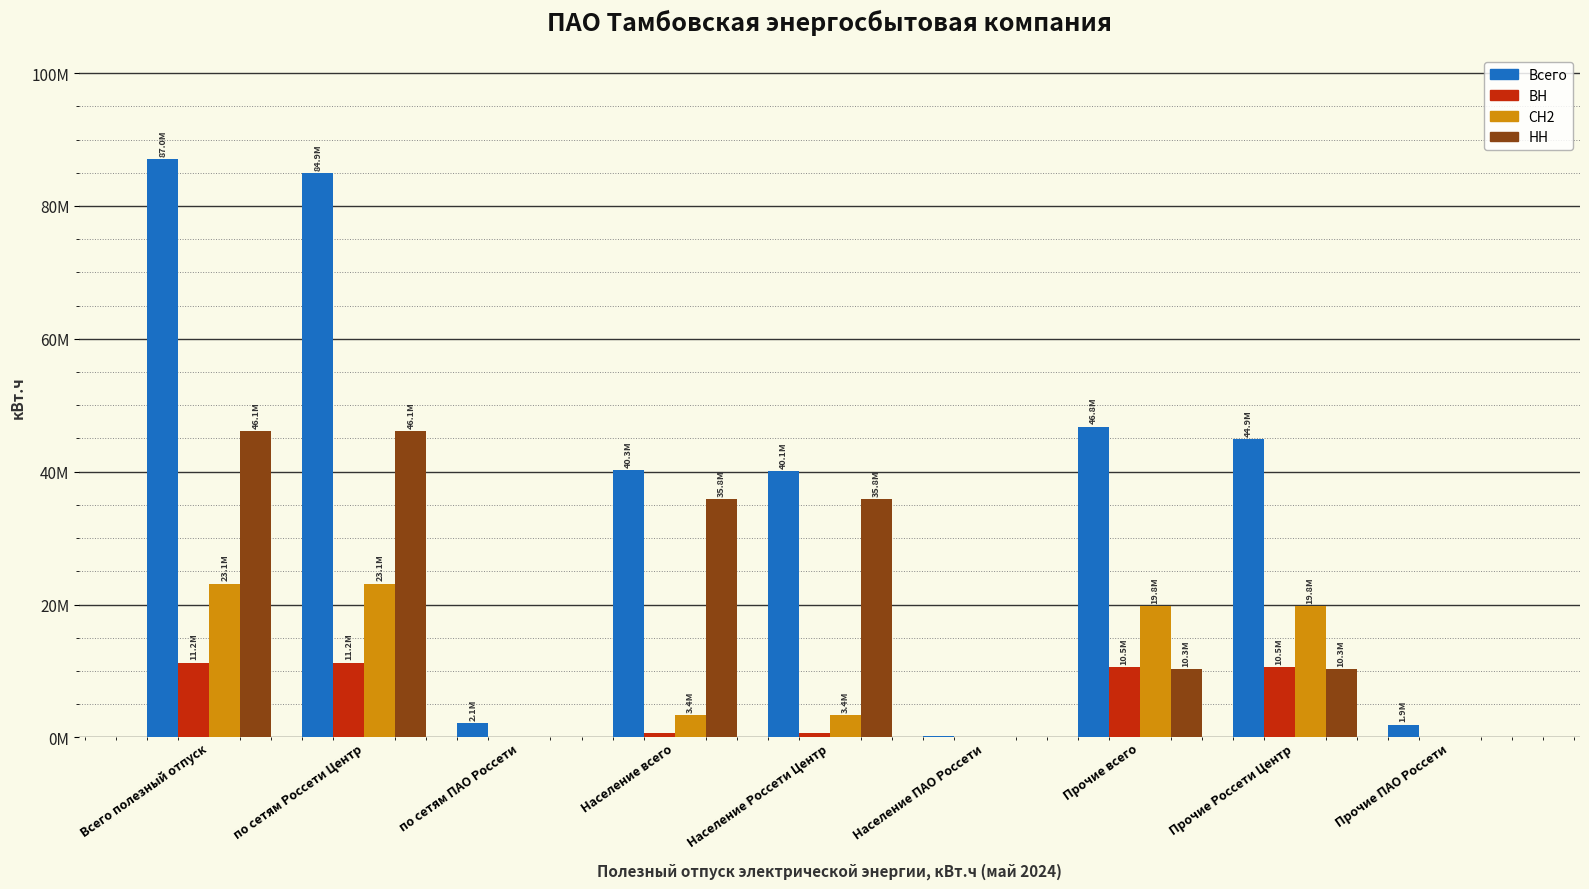

Are the bars grouped side by side (vs. stacked)?

Yes